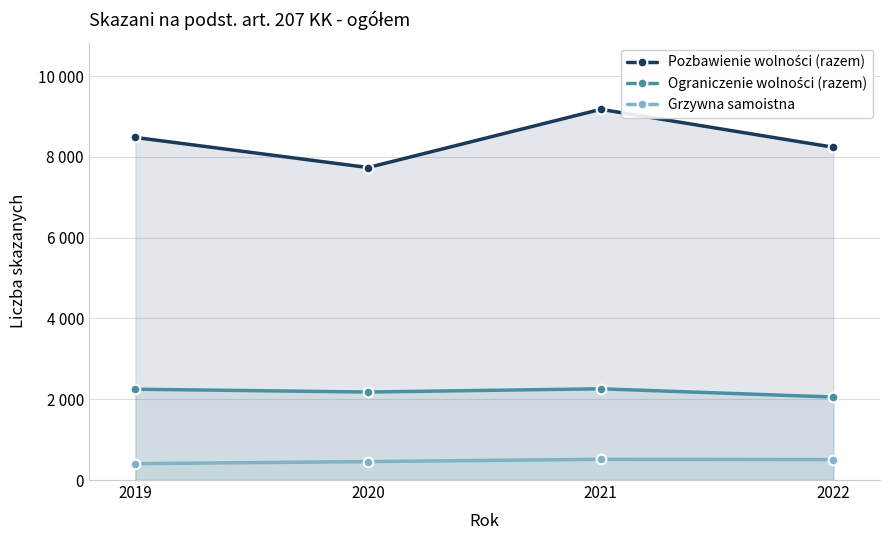

What are all the series names shown in the legend?

Pozbawienie wolności (razem), Ograniczenie wolności (razem), Grzywna samoistna